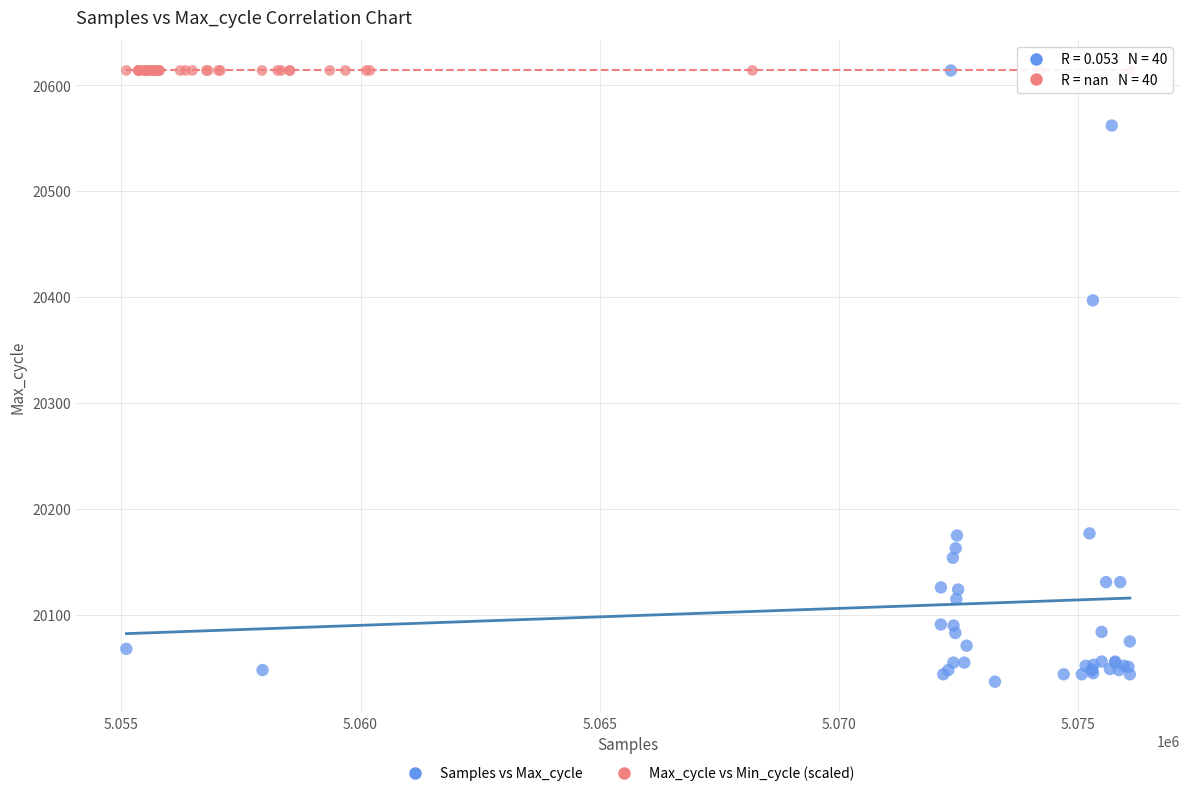

Which series reaches the minimum Y coordinate?

Samples vs Max_cycle